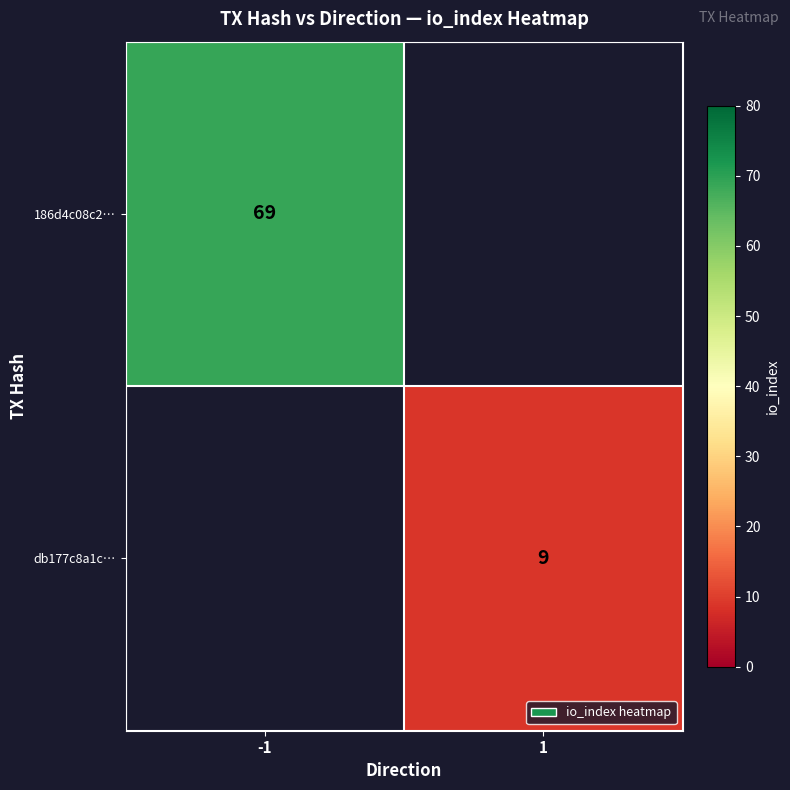

True or false: db177c8a1c… has a value of 16 at 1.

False